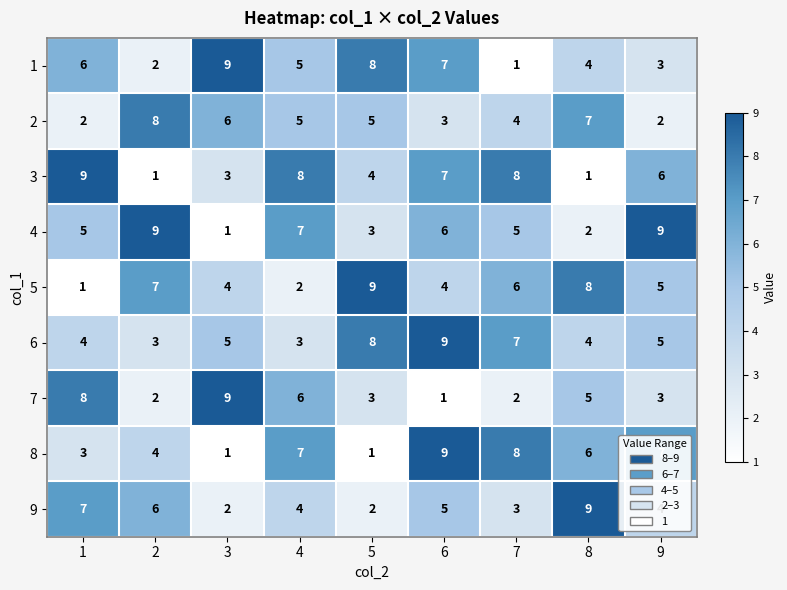

Which series has the largest total across all categories?

6